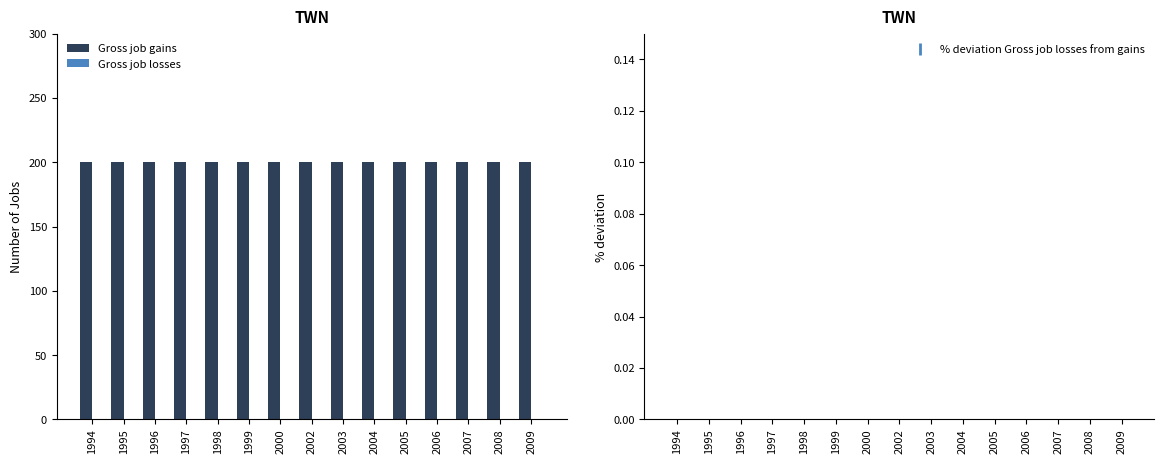

Rank the series at 1998 from lowest to highest value.

Gross job losses, % deviation Gross job losses from gains, Gross job gains